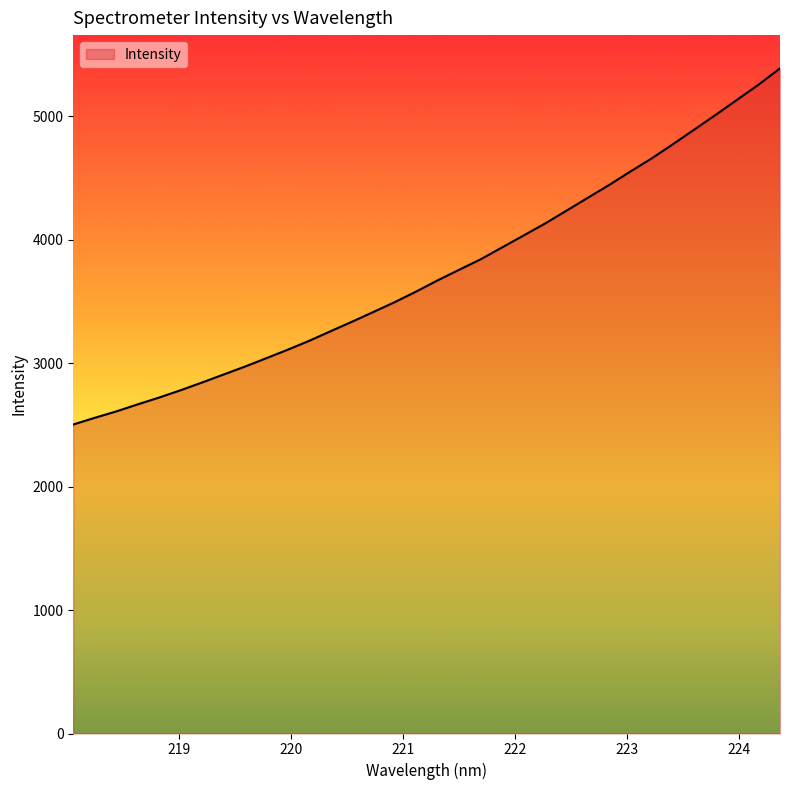

How many lines are shown in the chart?

1